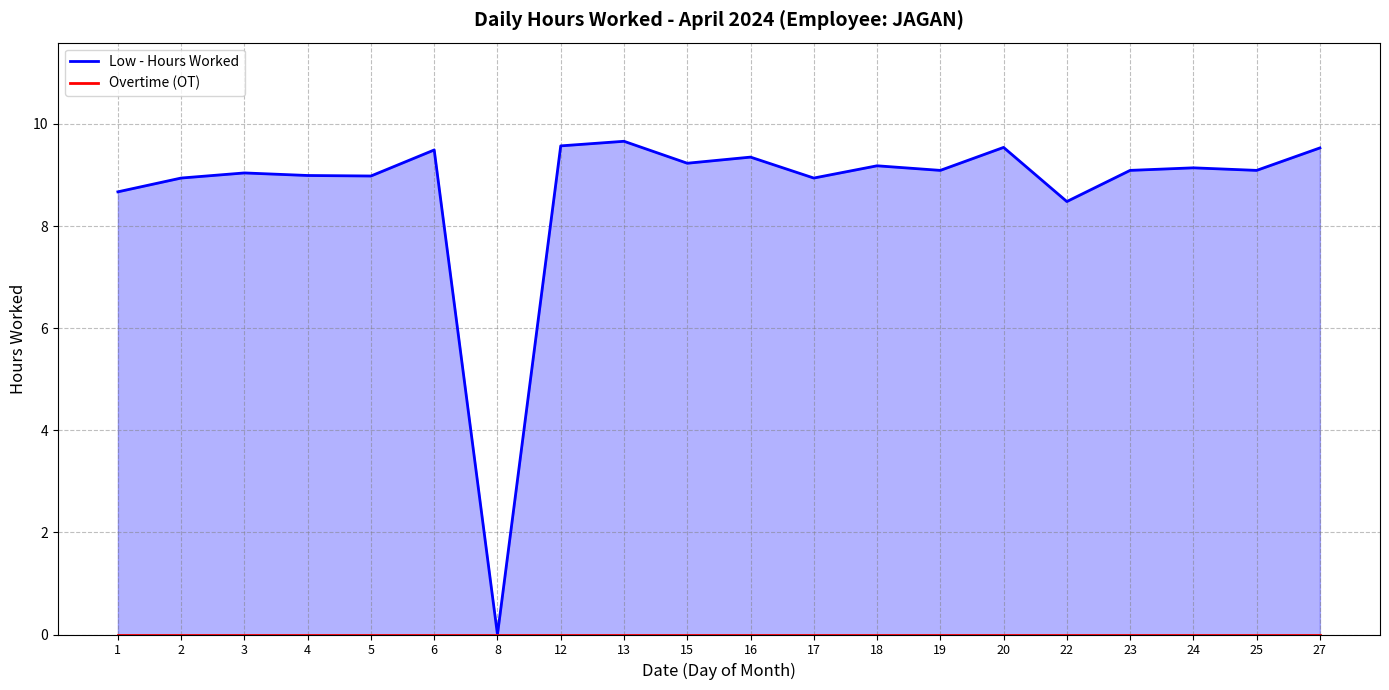

What is the value of the Low - Hours Worked point at the 9th from the left?

9.7